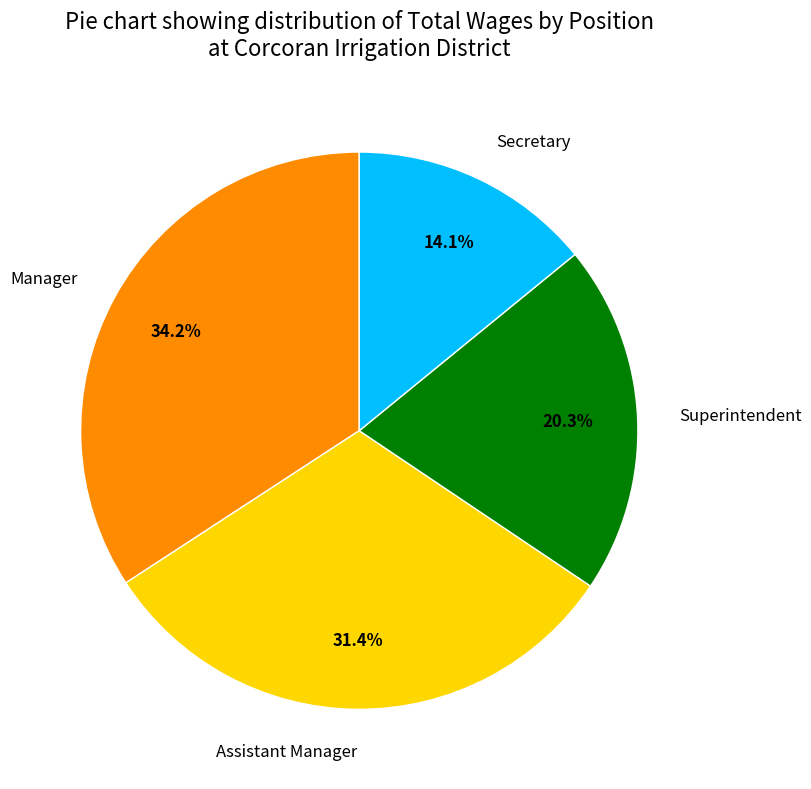

Is it true that Manager is 20% of the pie?

False